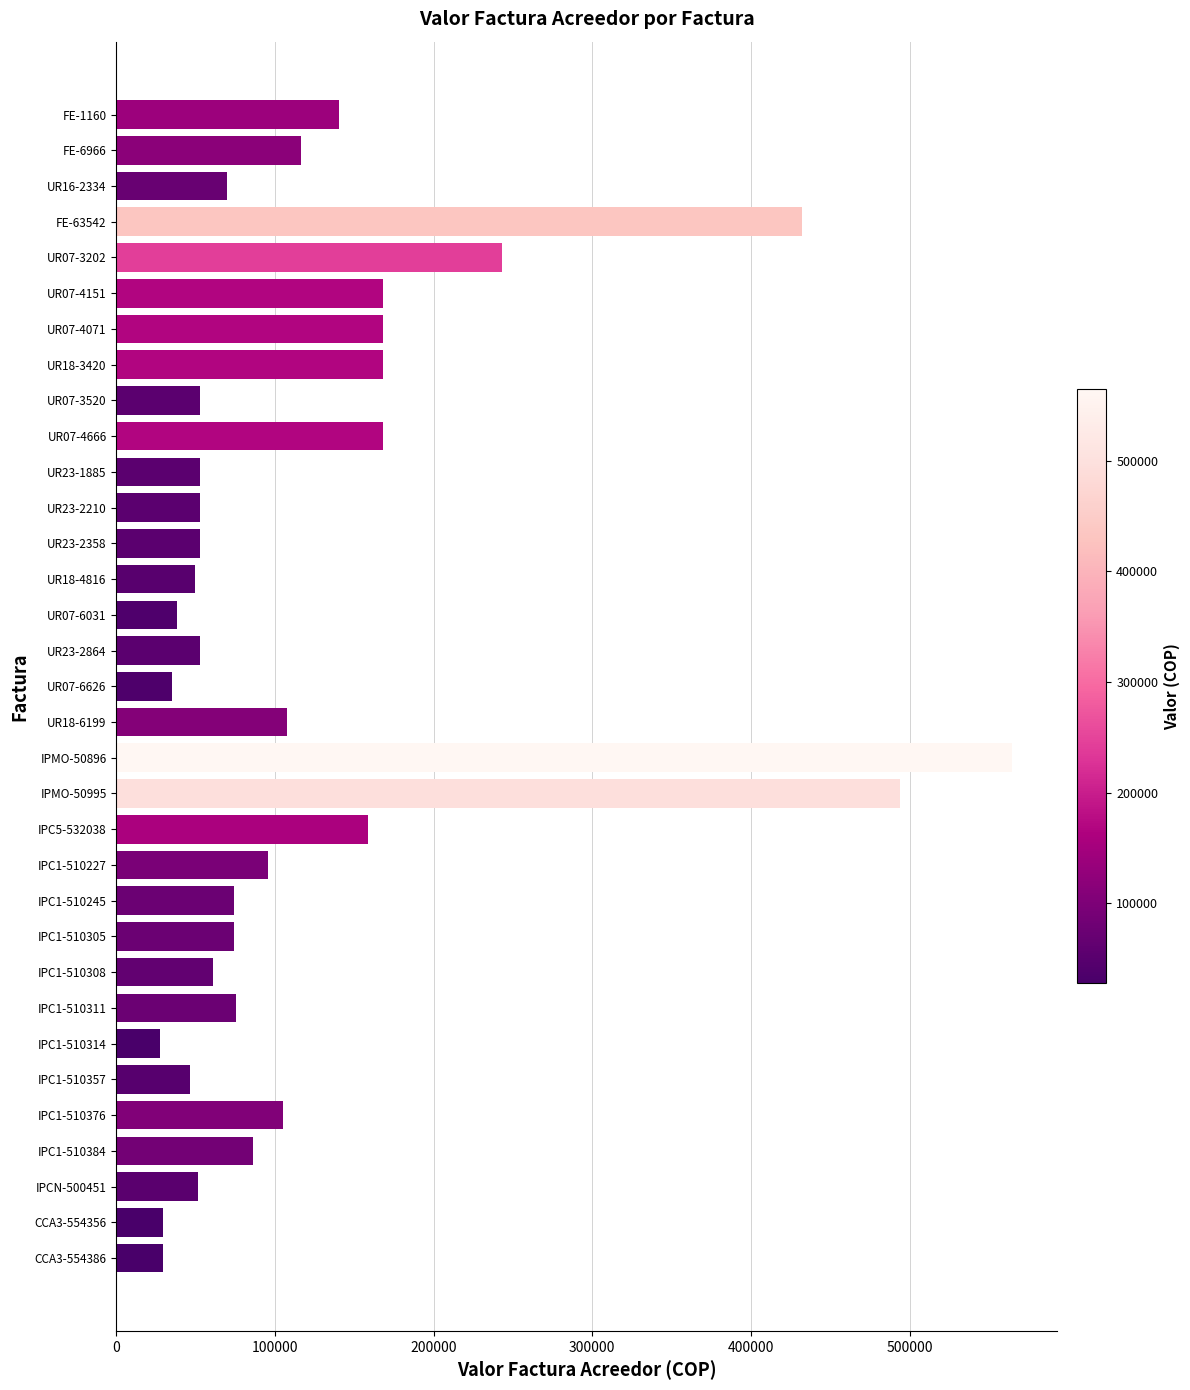

What is the minimum value shown in the chart?

27571